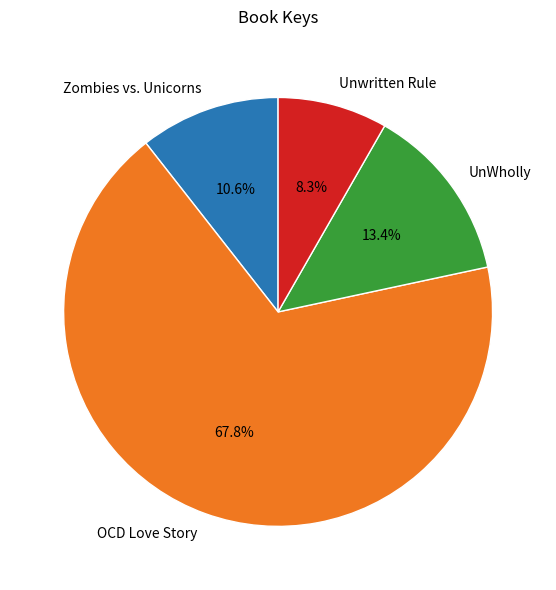

Rank the categories by value from highest to lowest.

OCD Love Story, UnWholly, Zombies vs. Unicorns, Unwritten Rule